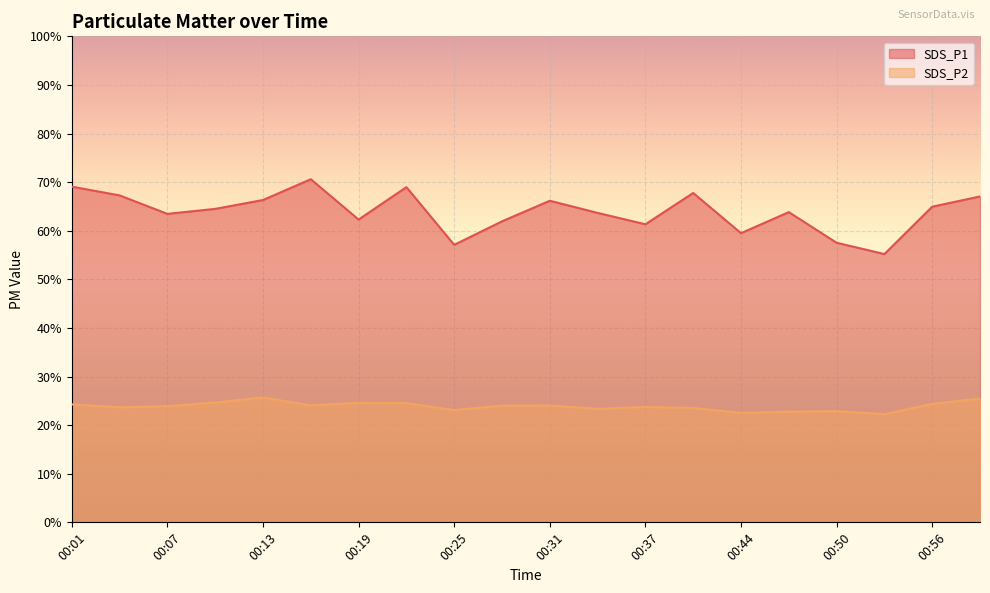

What is the minimum value for SDS_P2?

22.2